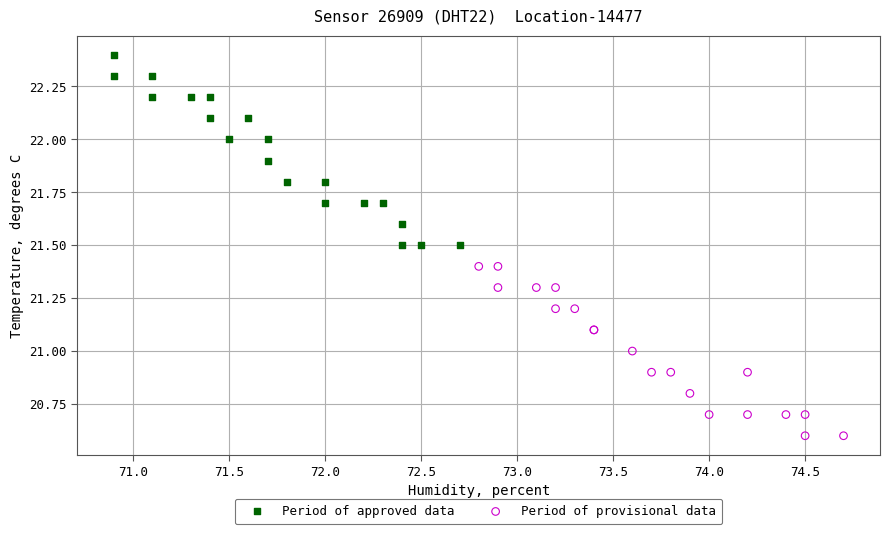

Which series has the largest Y range (max minus min)?

Period of approved data